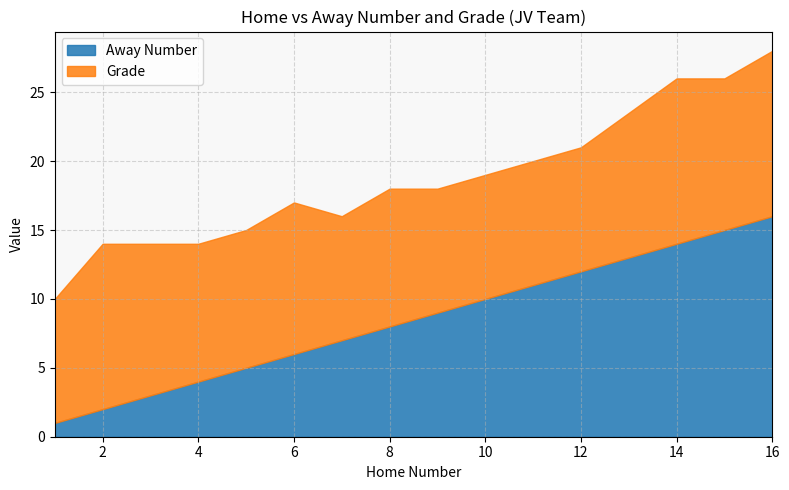

What is the difference between the maximum and minimum values in the Away Number series?

15